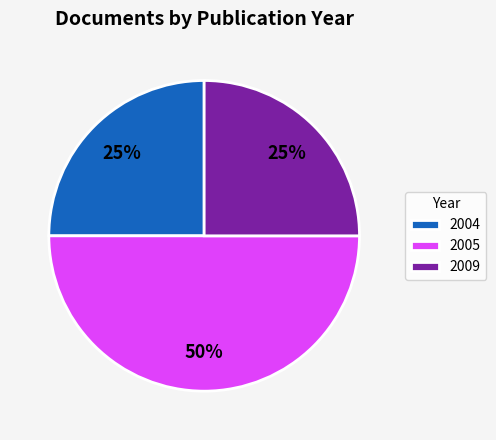

Which slice is the largest?

2005